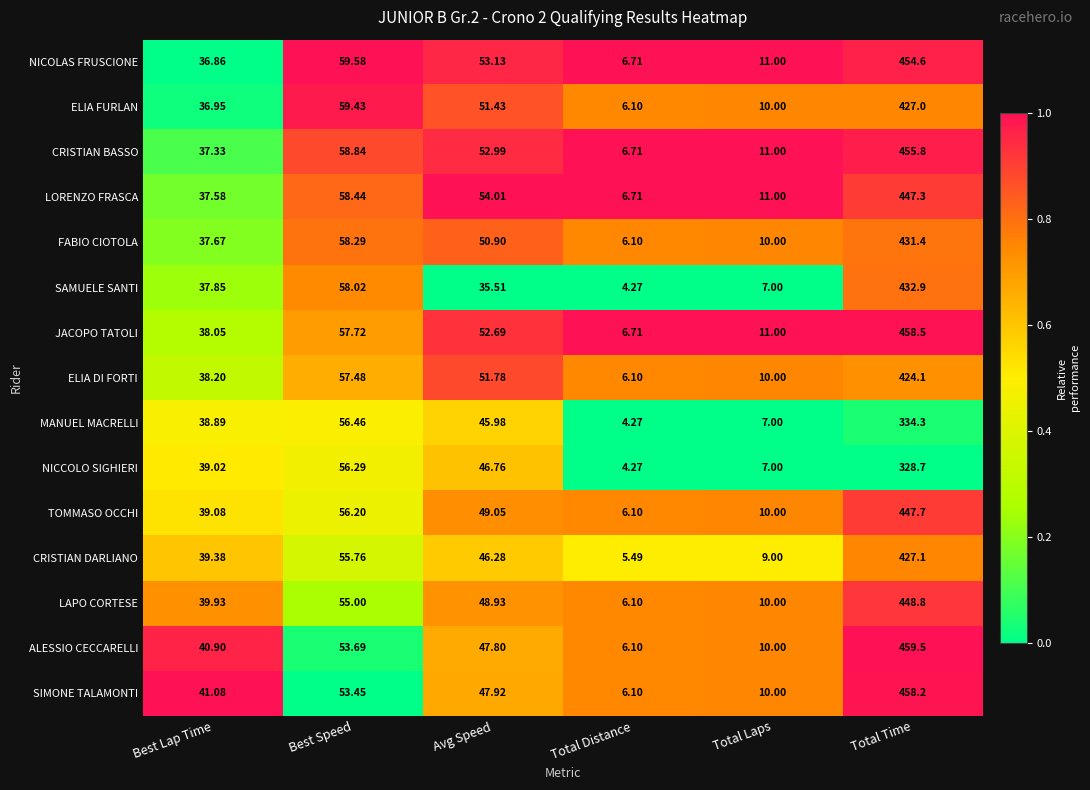

List the series in order of their peak value, highest first.

ALESSIO CECCARELLI, JACOPO TATOLI, SIMONE TALAMONTI, CRISTIAN BASSO, NICOLAS FRUSCIONE, LAPO CORTESE, TOMMASO OCCHI, LORENZO FRASCA, SAMUELE SANTI, FABIO CIOTOLA, CRISTIAN DARLIANO, ELIA FURLAN, ELIA DI FORTI, MANUEL MACRELLI, NICCOLO SIGHIERI